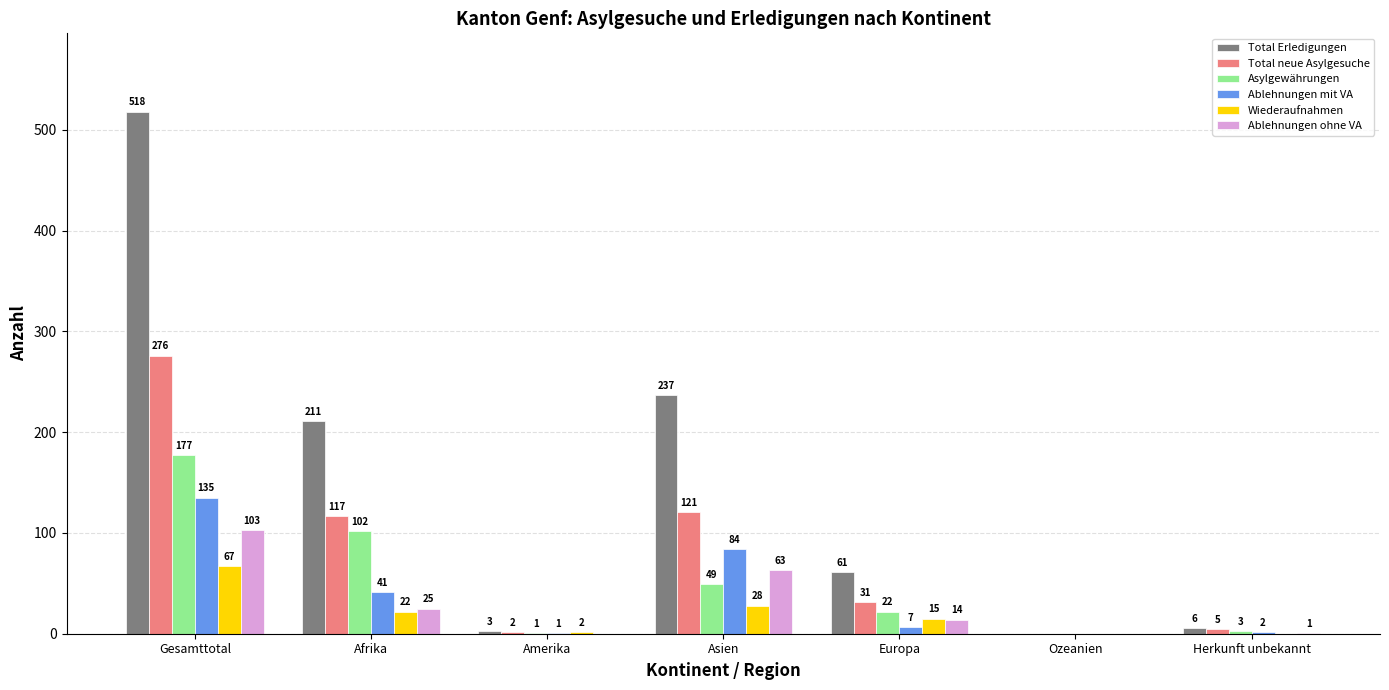

At which label does Asylgewährungen first exceed 22?

Gesamttotal